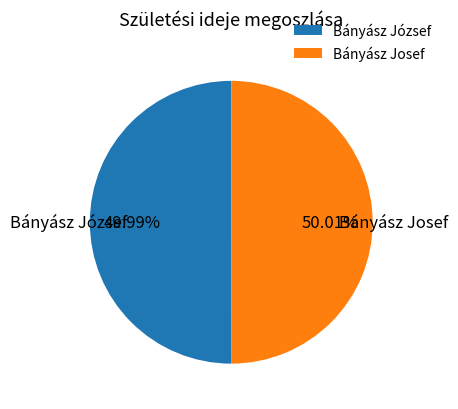

Combined, do Bányász Josef and Bányász József account for over 50%?

Yes